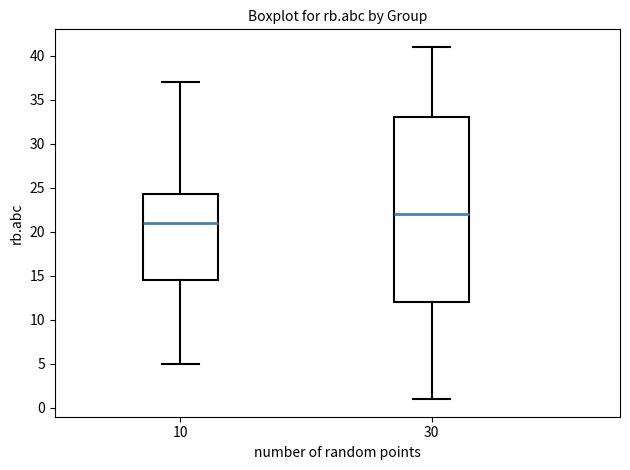

Comparing the boxes themselves (not the whiskers), which one is the tallest?

30